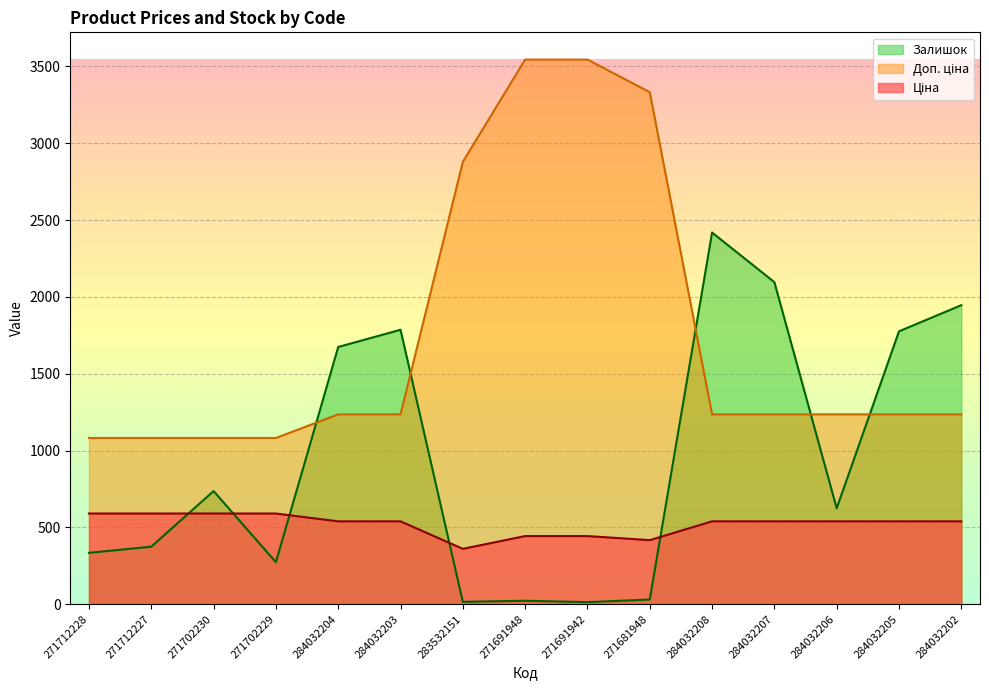

What is the sum of the Залишок values at 271702230 and 271702229?

1009.0